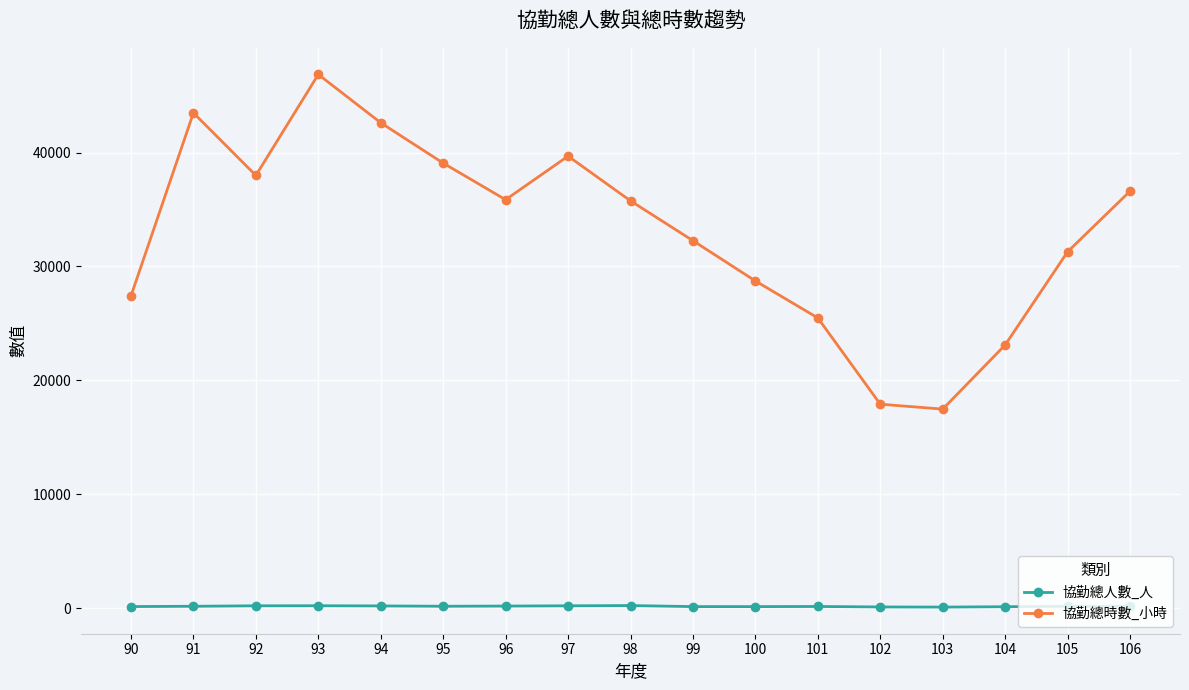

Which category has the highest value across all series?

93